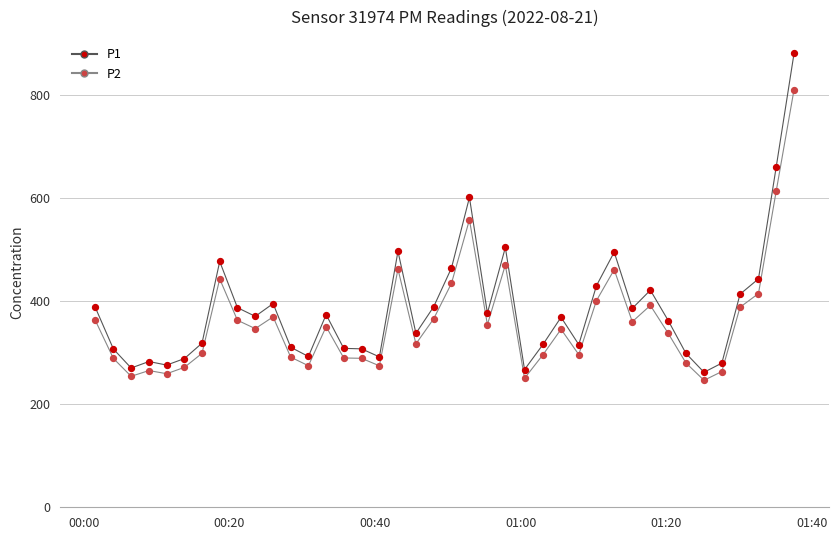

What is the highest value of the P2 series?

810.2